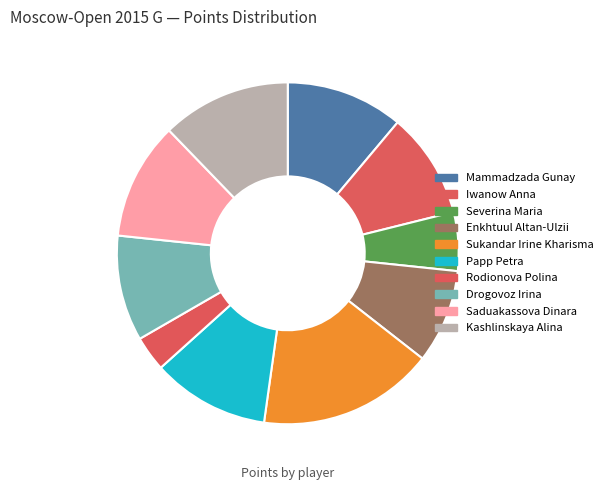

Combined, what portion of the pie is Iwanow Anna and Papp Petra?

21.1%